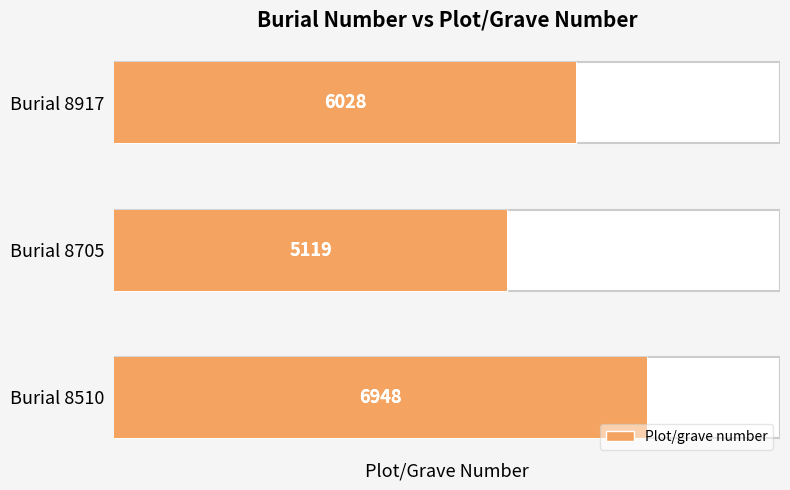

Count the number of data series in this chart.

1